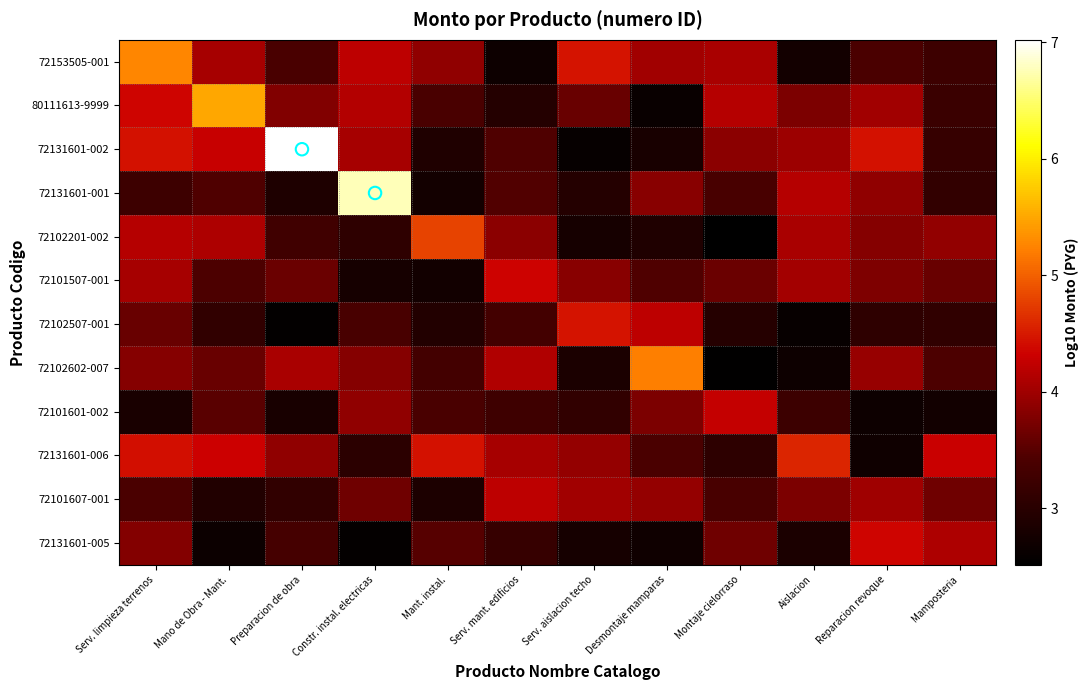

Reading right to left, transcribe all the data shown in this chart.

72153505-001: Mamposteria=3.2	Reparacion revoque=3.4	Aislacion=2.8	Montaje cielorraso=4.1	Desmontaje mamparas=4.0	Serv. aislacion techo=4.5	Serv. mant. edificios=2.7	Mant. instal.=3.9	Constr. instal. electricas=4.2	Preparacion de obra=3.4	Mano de Obra - Mant.=4.0	Serv. limpieza terrenos=5.3
80111613-9999: Mamposteria=3.2	Reparacion revoque=4.0	Aislacion=3.8	Montaje cielorraso=4.2	Desmontaje mamparas=2.6	Serv. aislacion techo=3.6	Serv. mant. edificios=3.0	Mant. instal.=3.4	Constr. instal. electricas=4.1	Preparacion de obra=3.8	Mano de Obra - Mant.=5.5	Serv. limpieza terrenos=4.4
72131601-002: Mamposteria=3.2	Reparacion revoque=4.4	Aislacion=4.0	Montaje cielorraso=3.9	Desmontaje mamparas=2.8	Serv. aislacion techo=2.6	Serv. mant. edificios=3.4	Mant. instal.=2.9	Constr. instal. electricas=4.1	Preparacion de obra=7.0	Mano de Obra - Mant.=4.3	Serv. limpieza terrenos=4.4
72131601-001: Mamposteria=3.1	Reparacion revoque=3.9	Aislacion=4.2	Montaje cielorraso=3.4	Desmontaje mamparas=3.8	Serv. aislacion techo=3.0	Serv. mant. edificios=3.5	Mant. instal.=2.8	Constr. instal. electricas=6.8	Preparacion de obra=2.9	Mano de Obra - Mant.=3.4	Serv. limpieza terrenos=3.2
72102201-002: Mamposteria=3.9	Reparacion revoque=3.8	Aislacion=4.1	Montaje cielorraso=2.5	Desmontaje mamparas=2.9	Serv. aislacion techo=2.8	Serv. mant. edificios=3.9	Mant. instal.=4.8	Constr. instal. electricas=3.1	Preparacion de obra=3.3	Mano de Obra - Mant.=4.1	Serv. limpieza terrenos=4.2
72101507-001: Mamposteria=3.6	Reparacion revoque=3.8	Aislacion=4.0	Montaje cielorraso=3.6	Desmontaje mamparas=3.4	Serv. aislacion techo=3.8	Serv. mant. edificios=4.3	Mant. instal.=2.7	Constr. instal. electricas=2.8	Preparacion de obra=3.6	Mano de Obra - Mant.=3.4	Serv. limpieza terrenos=4.1
72102507-001: Mamposteria=3.1	Reparacion revoque=3.1	Aislacion=2.6	Montaje cielorraso=3.0	Desmontaje mamparas=4.2	Serv. aislacion techo=4.5	Serv. mant. edificios=3.3	Mant. instal.=2.9	Constr. instal. electricas=3.4	Preparacion de obra=2.6	Mano de Obra - Mant.=3.1	Serv. limpieza terrenos=3.6
72102602-007: Mamposteria=3.4	Reparacion revoque=3.9	Aislacion=2.7	Montaje cielorraso=2.5	Desmontaje mamparas=5.2	Serv. aislacion techo=2.8	Serv. mant. edificios=4.1	Mant. instal.=3.3	Constr. instal. electricas=3.8	Preparacion de obra=4.1	Mano de Obra - Mant.=3.6	Serv. limpieza terrenos=3.8
72101601-002: Mamposteria=2.7	Reparacion revoque=2.7	Aislacion=3.2	Montaje cielorraso=4.3	Desmontaje mamparas=3.8	Serv. aislacion techo=3.1	Serv. mant. edificios=3.3	Mant. instal.=3.4	Constr. instal. electricas=3.9	Preparacion de obra=2.8	Mano de Obra - Mant.=3.5	Serv. limpieza terrenos=2.8
72131601-006: Mamposteria=4.3	Reparacion revoque=2.7	Aislacion=4.6	Montaje cielorraso=3.0	Desmontaje mamparas=3.4	Serv. aislacion techo=3.9	Serv. mant. edificios=4.1	Mant. instal.=4.4	Constr. instal. electricas=3.0	Preparacion de obra=3.9	Mano de Obra - Mant.=4.3	Serv. limpieza terrenos=4.4
72101607-001: Mamposteria=3.7	Reparacion revoque=4.0	Aislacion=3.8	Montaje cielorraso=3.4	Desmontaje mamparas=3.9	Serv. aislacion techo=4.0	Serv. mant. edificios=4.2	Mant. instal.=2.9	Constr. instal. electricas=3.7	Preparacion de obra=3.1	Mano de Obra - Mant.=2.9	Serv. limpieza terrenos=3.4
72131601-005: Mamposteria=4.1	Reparacion revoque=4.4	Aislacion=2.8	Montaje cielorraso=3.7	Desmontaje mamparas=2.7	Serv. aislacion techo=2.8	Serv. mant. edificios=3.2	Mant. instal.=3.5	Constr. instal. electricas=2.6	Preparacion de obra=3.3	Mano de Obra - Mant.=2.7	Serv. limpieza terrenos=3.8